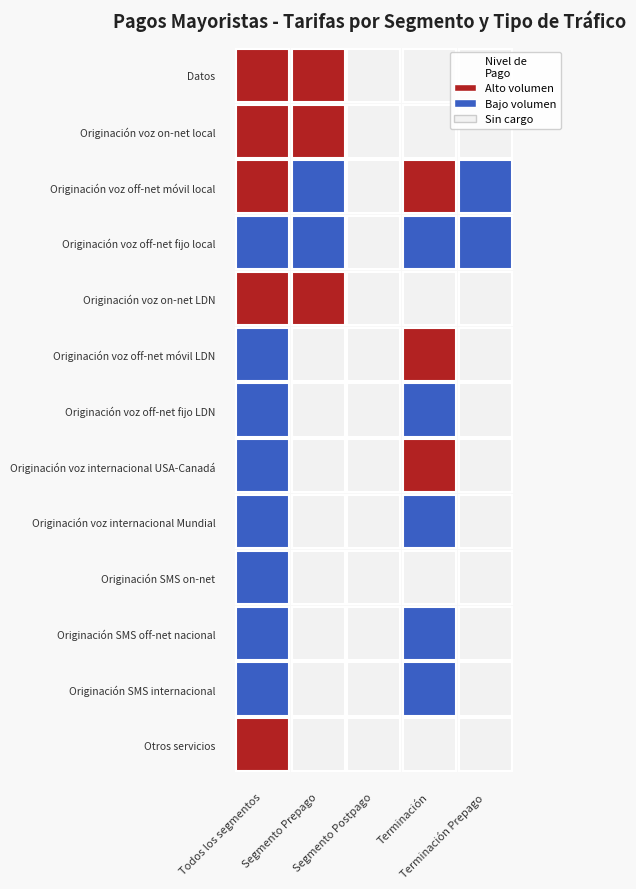

Which series changed the most between 0 and 1?

Datos